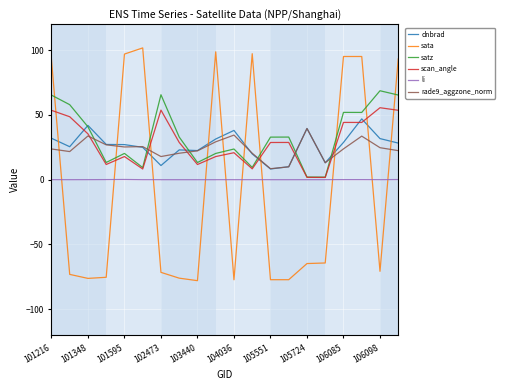

What is the lowest value of the sata series?

-78.0